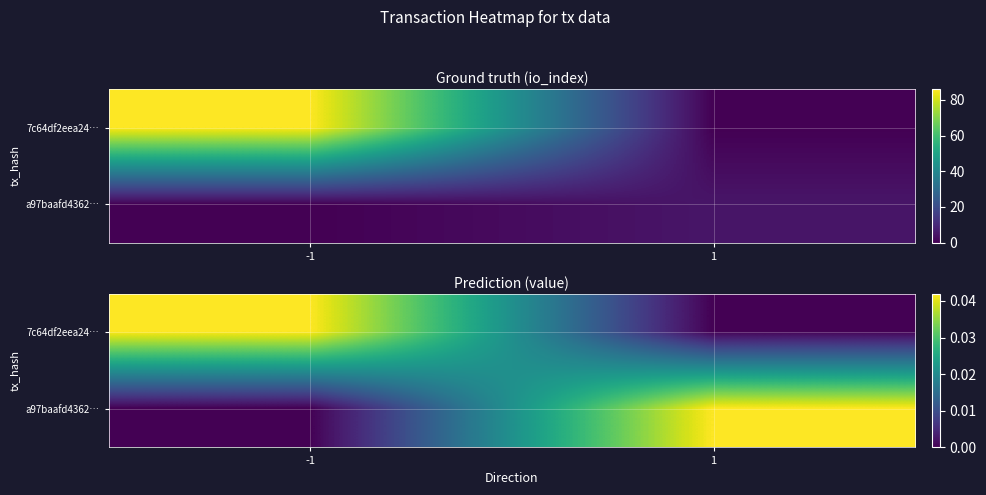

Count the a97baafd4362… values in the range 0 to 1.

2